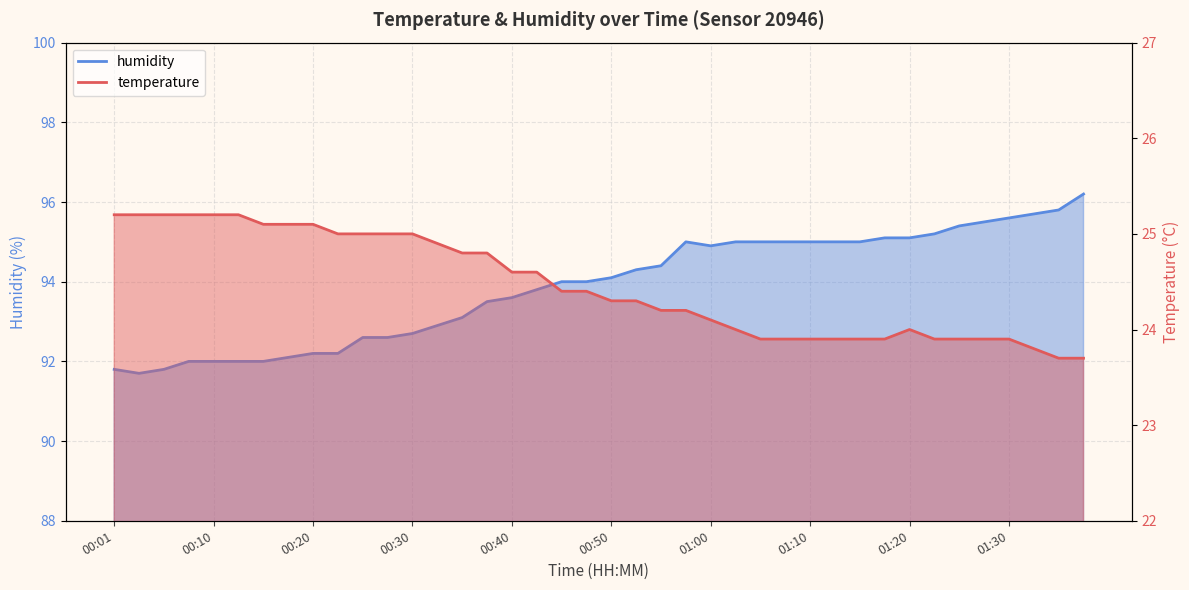

What is the greatest value displayed?

96.2